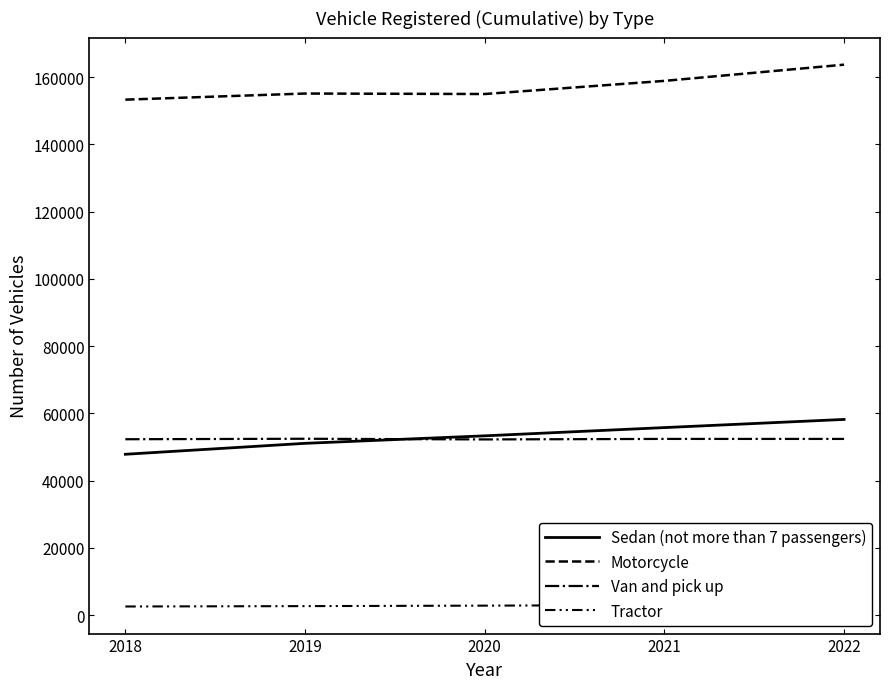

The value of Motorcycle at 2020 is 271930. True or false?

False